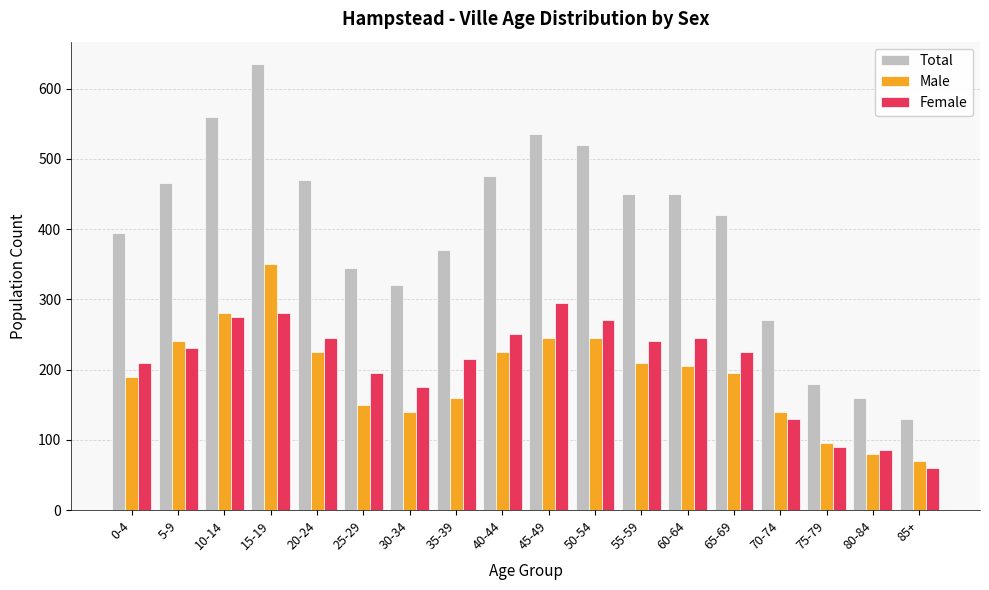

Which series changed the most between 10-14 and 30-34?

Total